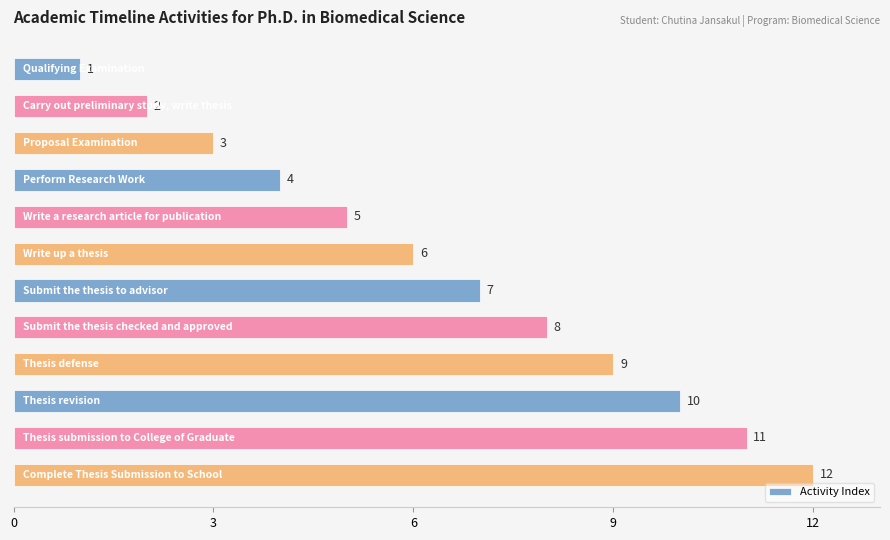

How many bars are there in total?

12